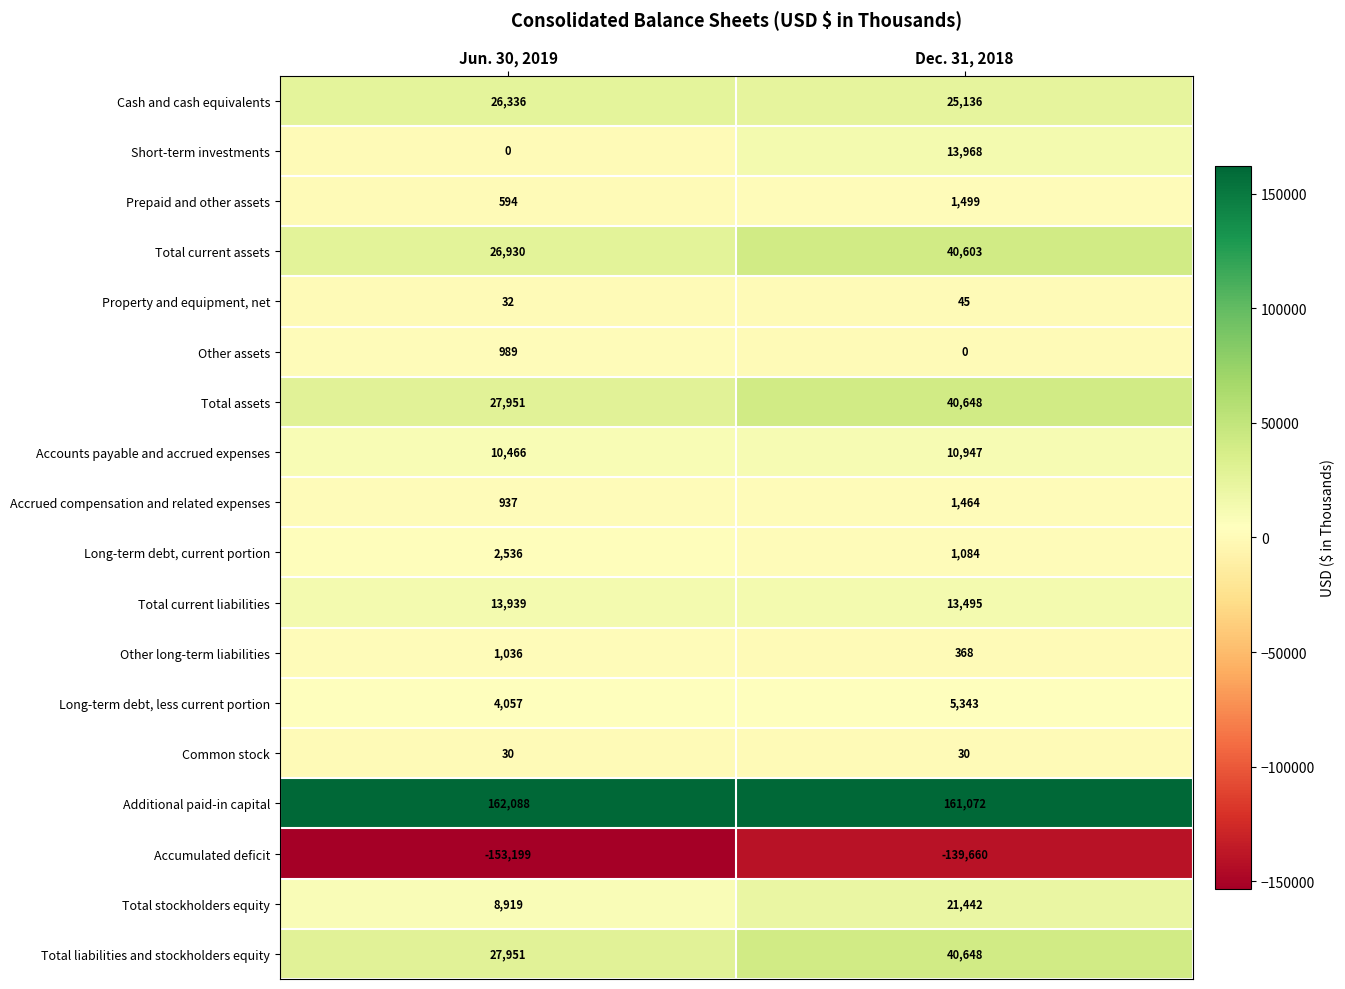

List the labels in order of Total stockholders equity value, largest first.

Dec. 31, 2018, Jun. 30, 2019